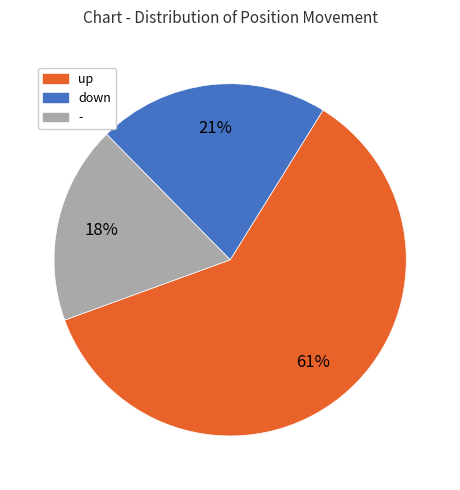

What is the smallest slice in the pie chart?

-